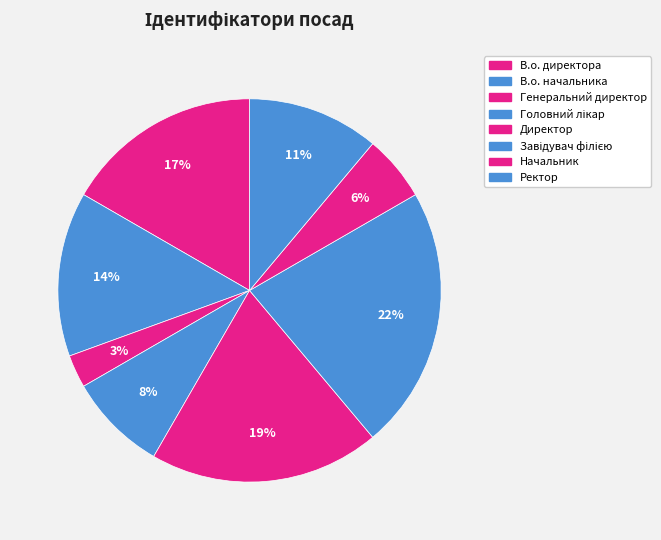

Approximately how many times larger is the value at Ректор compared to Начальник?

2.0